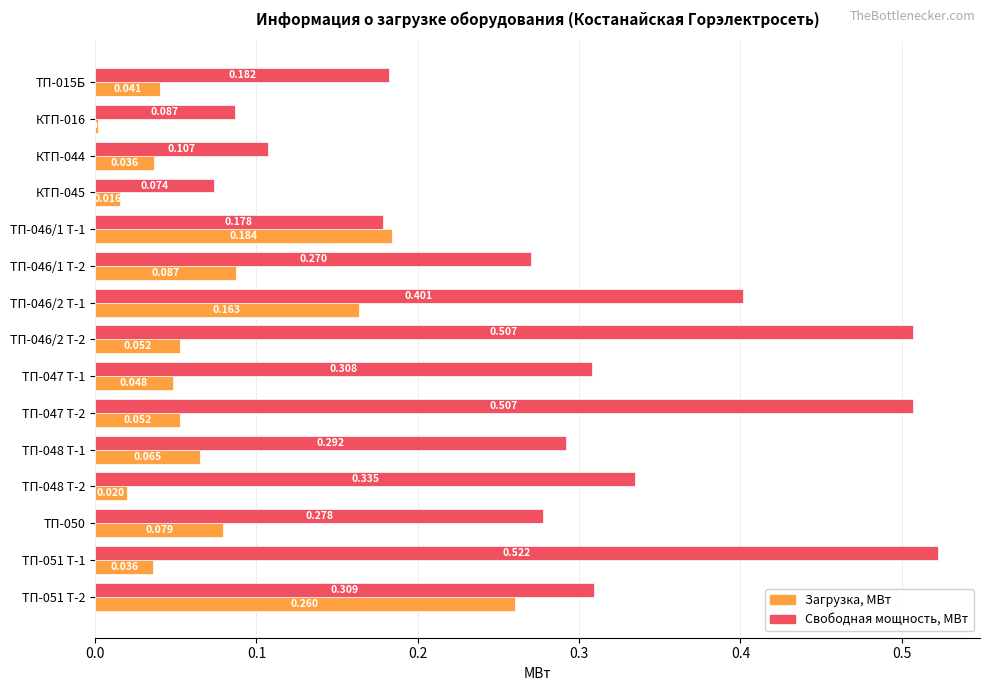

Count the Свободная мощность, МВт values in the range 0 to 1.

15